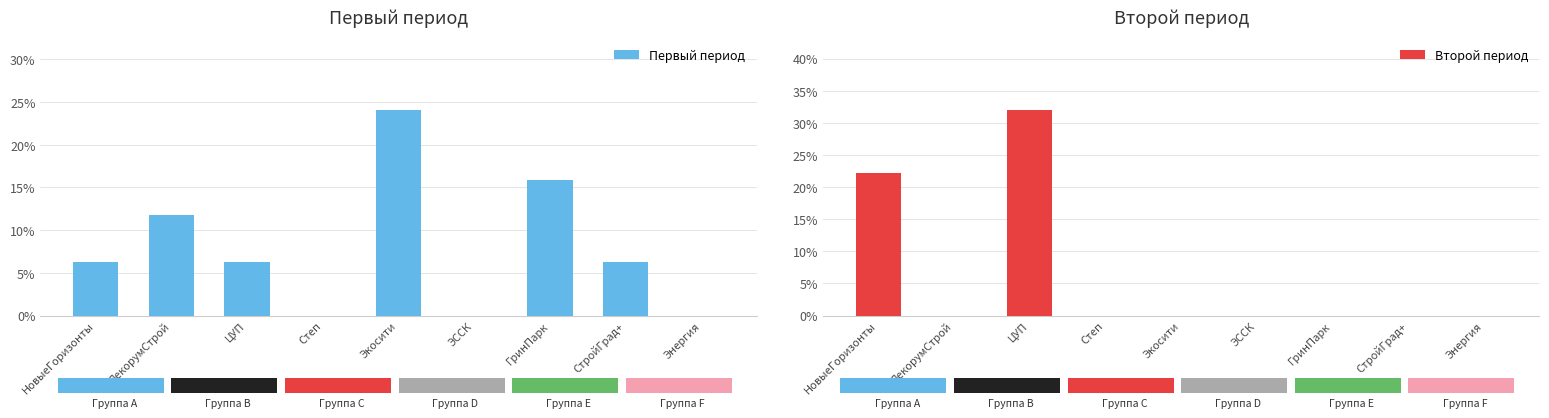

The value of Второй период at ЭССК is 13.9. True or false?

False